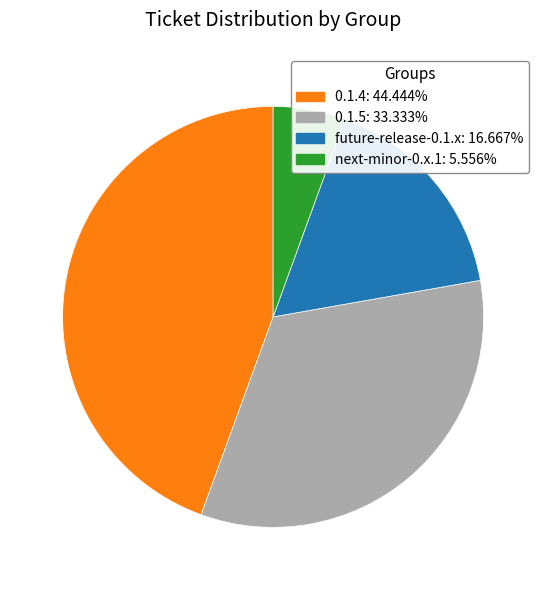

Rank the categories by value from lowest to highest.

next-minor-0.x.1, future-release-0.1.x, 0.1.5, 0.1.4